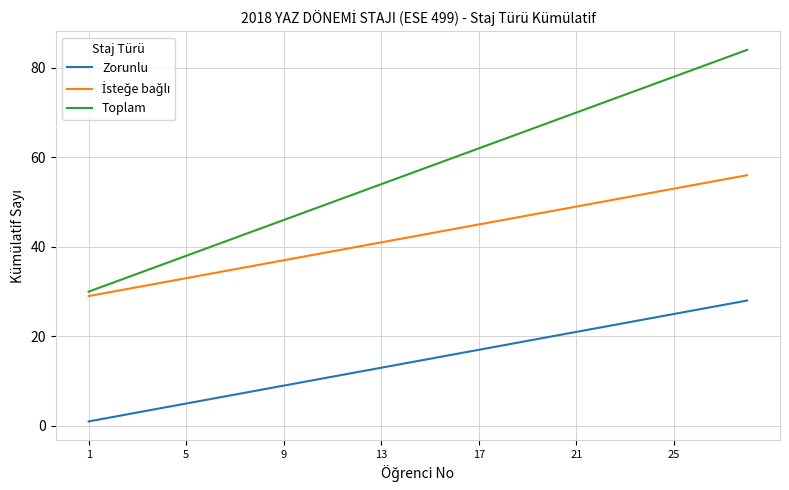

Which series has the widest spread of values?

Toplam